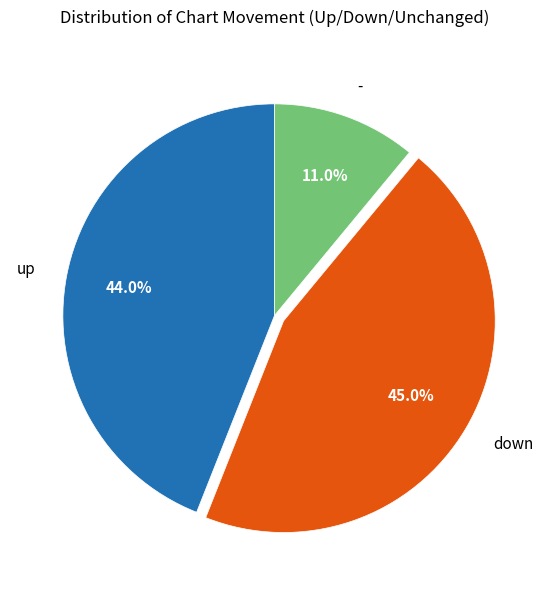

To the nearest percent, what portion does up represent?

44%